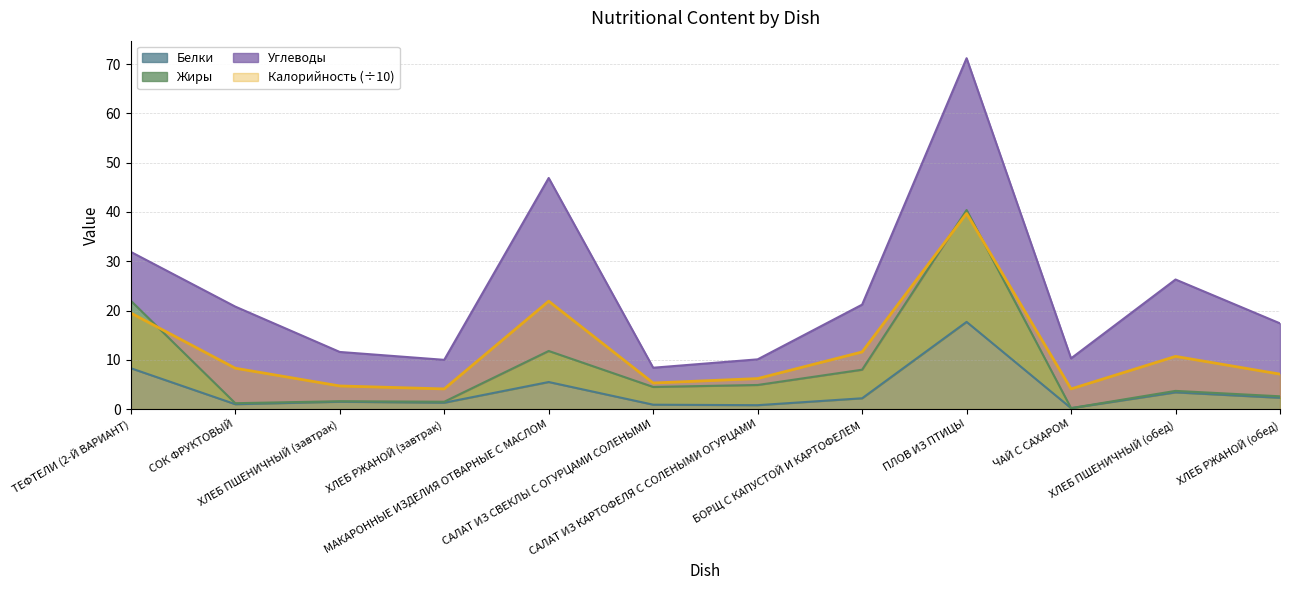

What is the approximate value of Жиры at САЛАТ ИЗ СВЕКЛЫ С ОГУРЦАМИ СОЛЕНЫМИ?

4.5